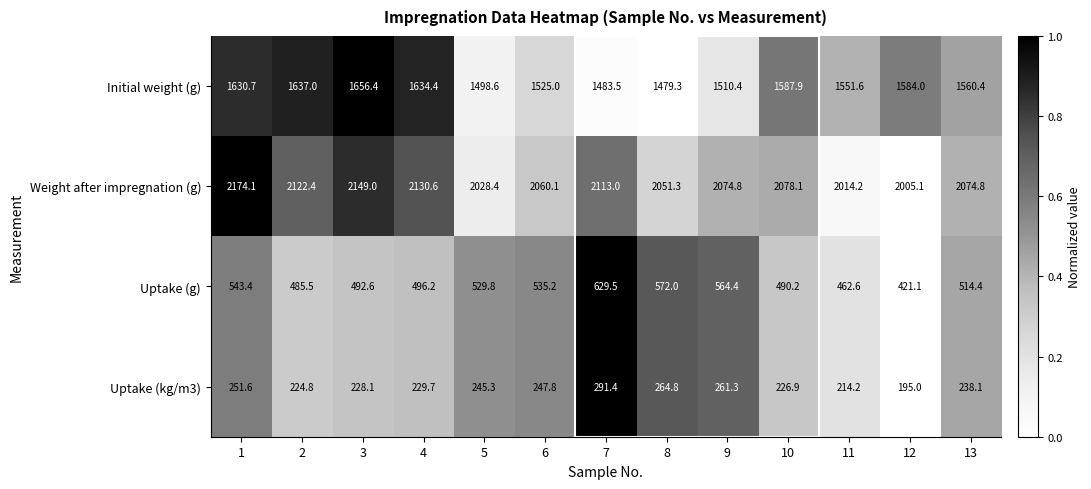

Is it true that Weight after impregnation (g) equals 3642.5 at 4?

False